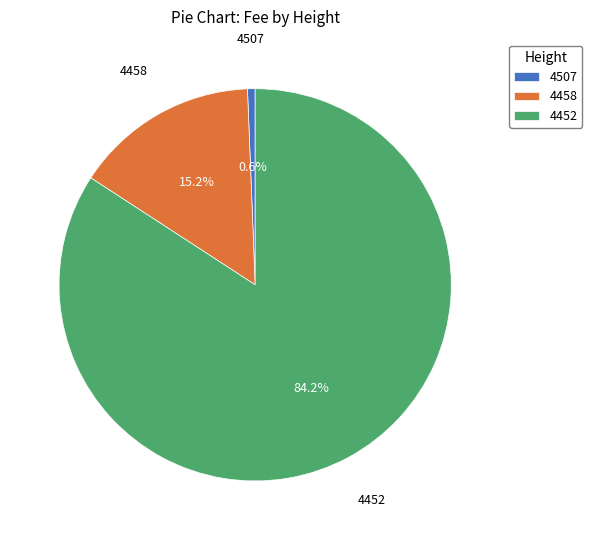

The 4458 slice represents 26% of the pie. True or false?

False